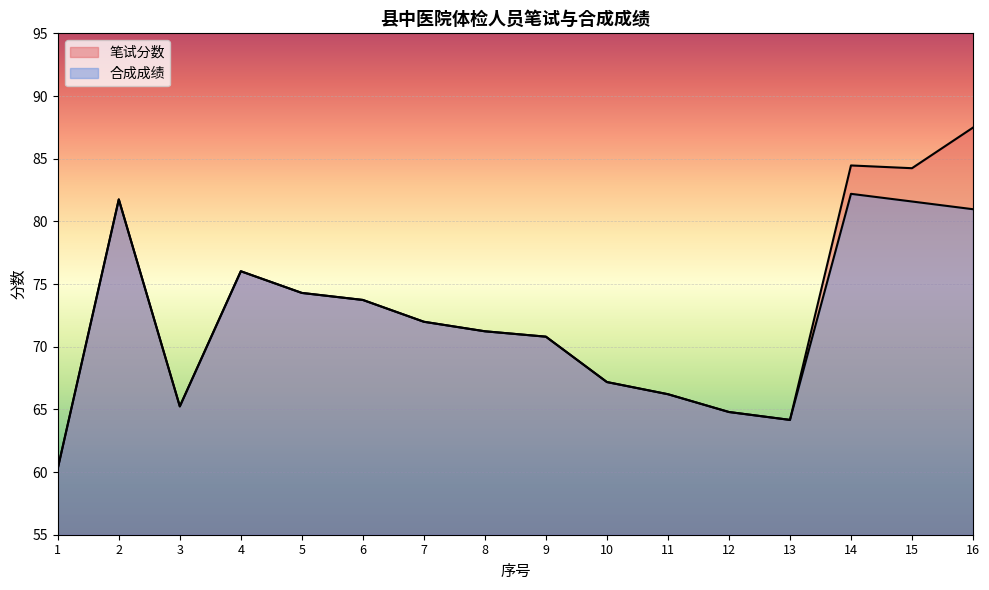

Count the number of data series in this chart.

2